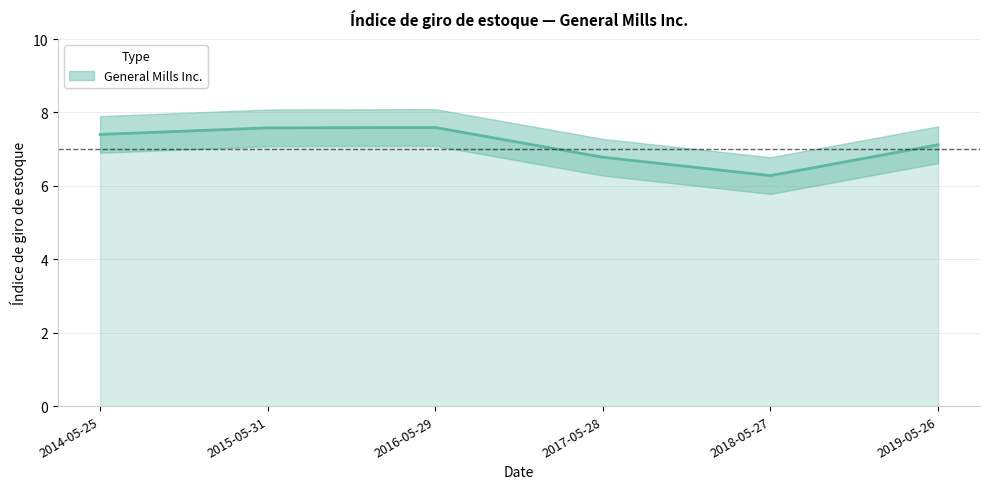

What is the minimum value shown in the chart?

6.3